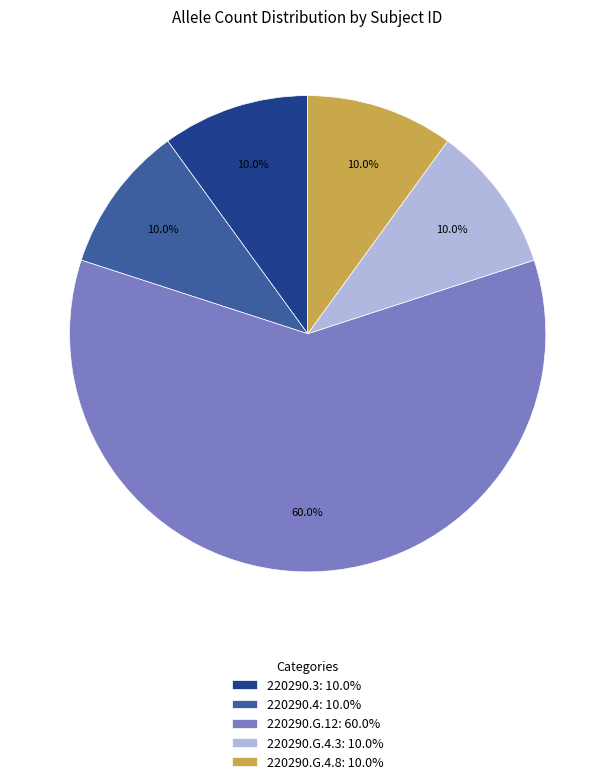

What percentage is the 220290.4 slice, to the nearest percent?

10%